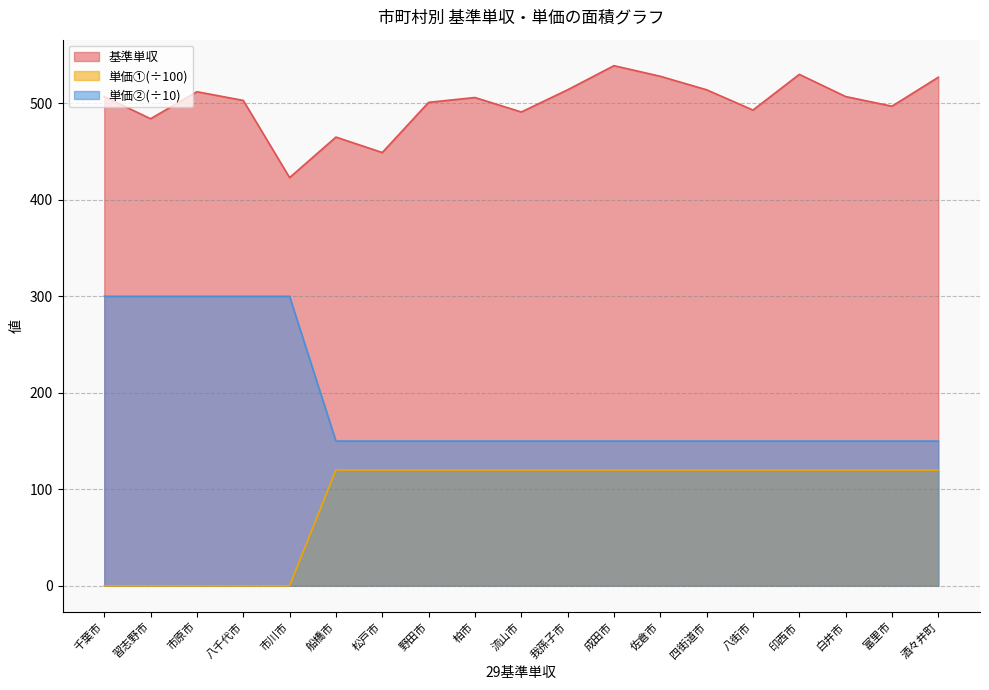

Is the value of 基準単収 at 千葉市 greater than the value of 単価② at 我孫子市?

Yes